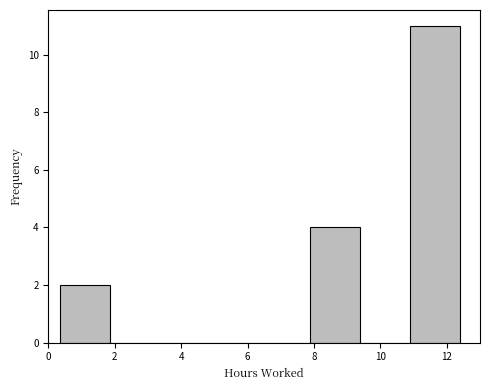

What is the height of the bar covering 7.8 to 9.4 on the x-axis? Neither the bar edges nor the heights are printed on the chart, so give them approximately, as read against the axes.

4